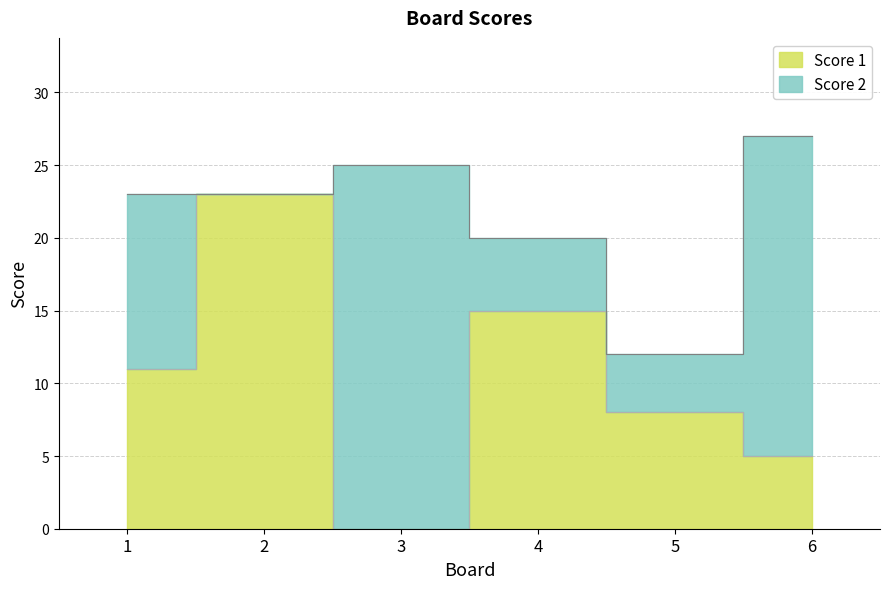

At which category does the data reach its first local valley?

3